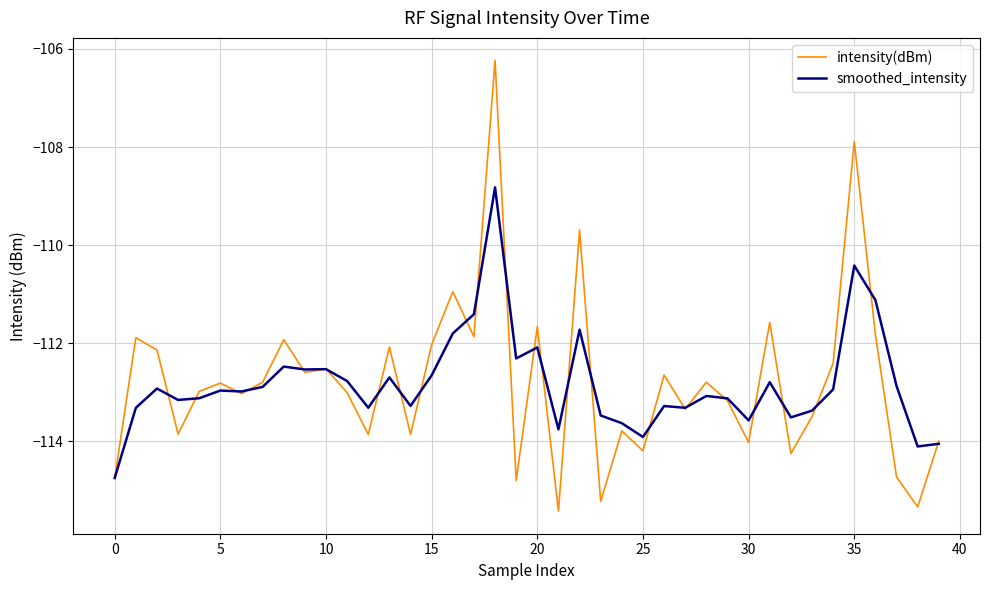

Rank the series by their maximum value, from highest to lowest.

intensity(dBm), smoothed_intensity